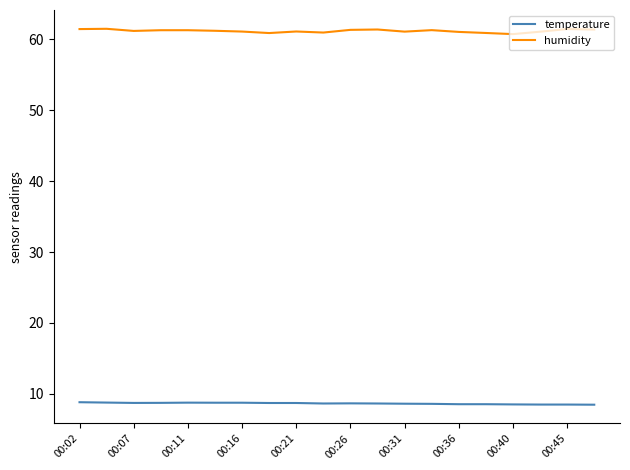

Which series has the largest total across all categories?

humidity